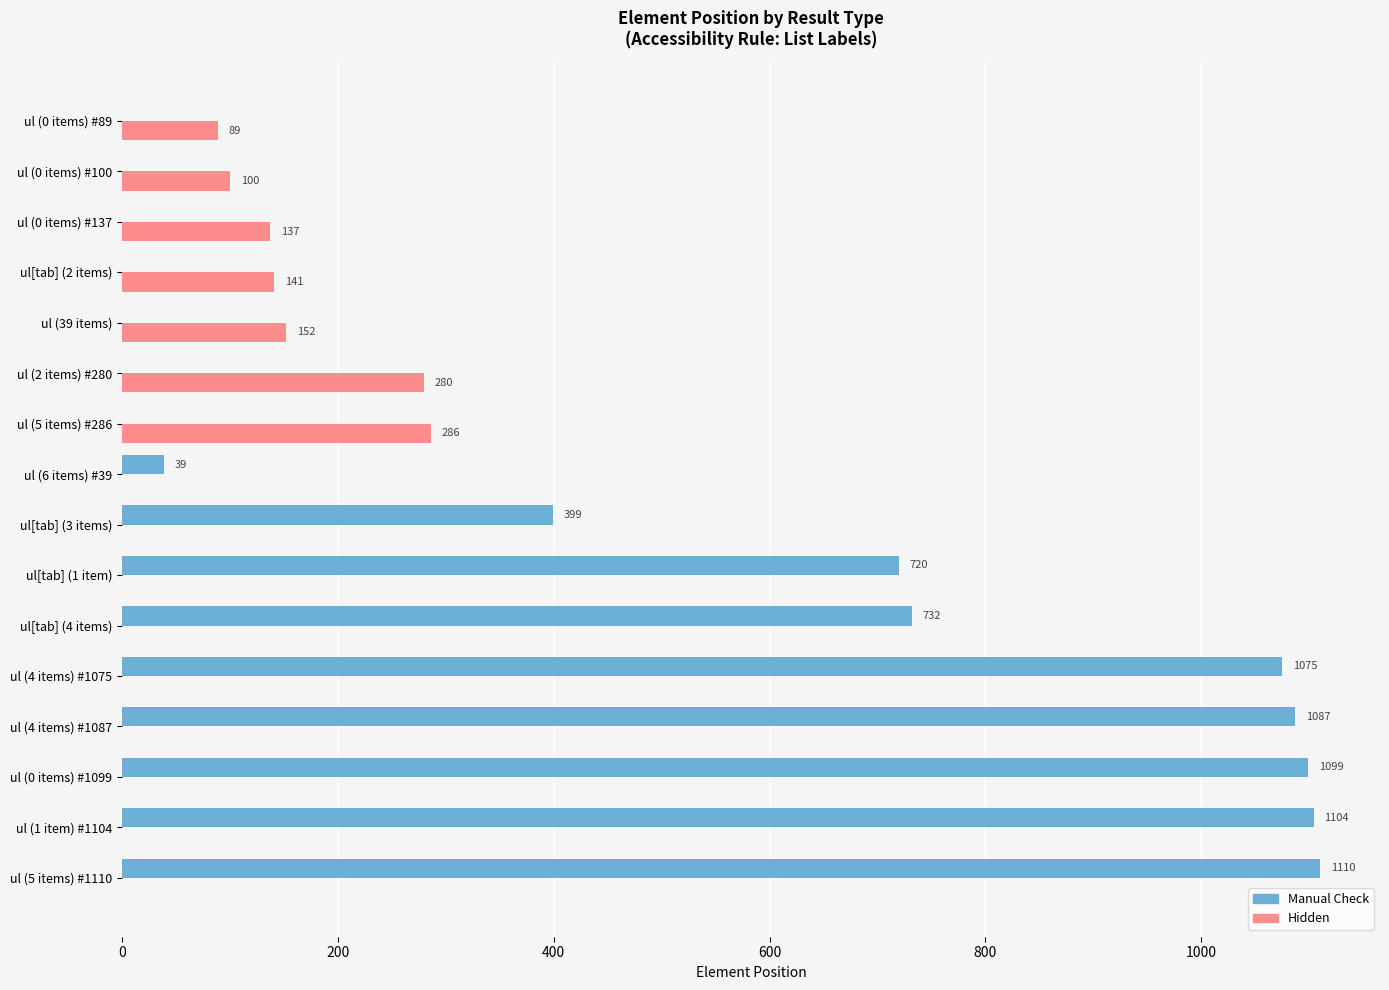

Count the number of categories in the chart.

16